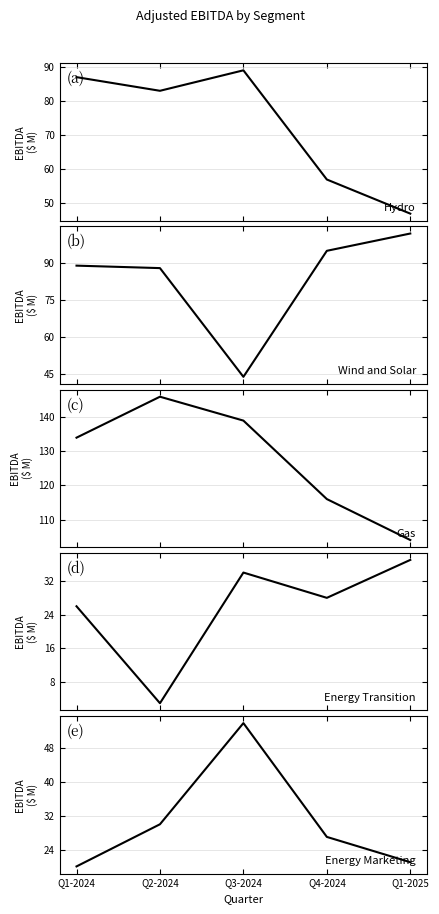

What position from the left is Q3-2024?

3